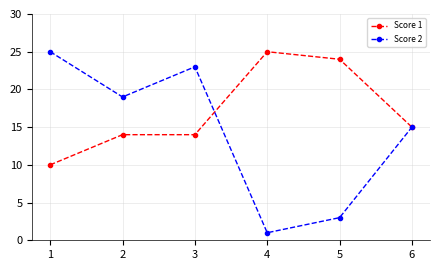

Count the number of categories in the chart.

6